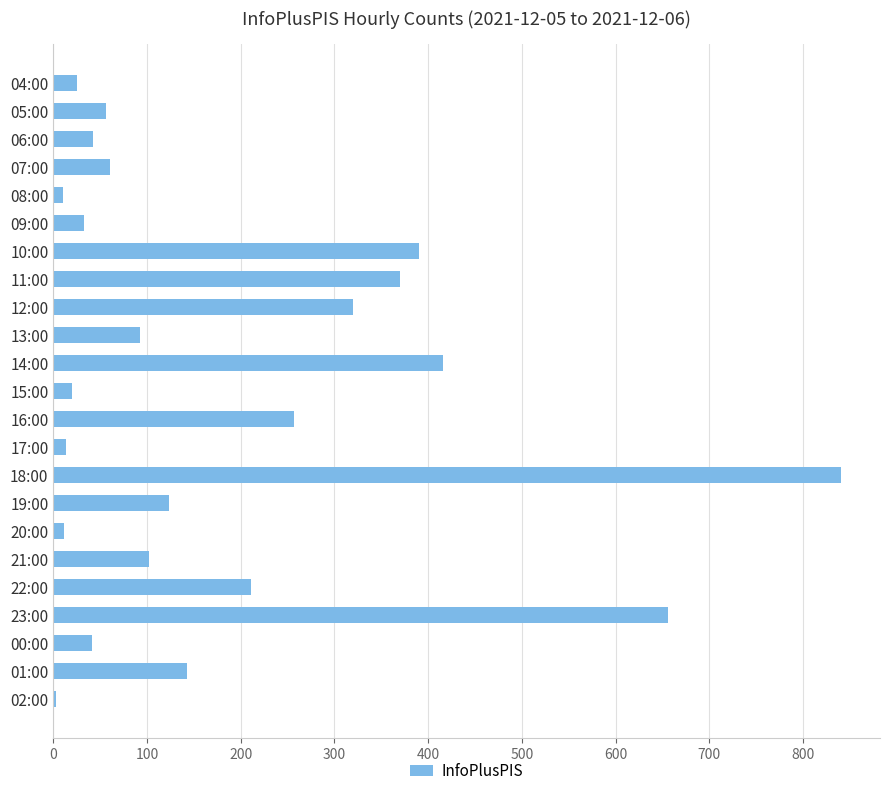

What is the average value?

184